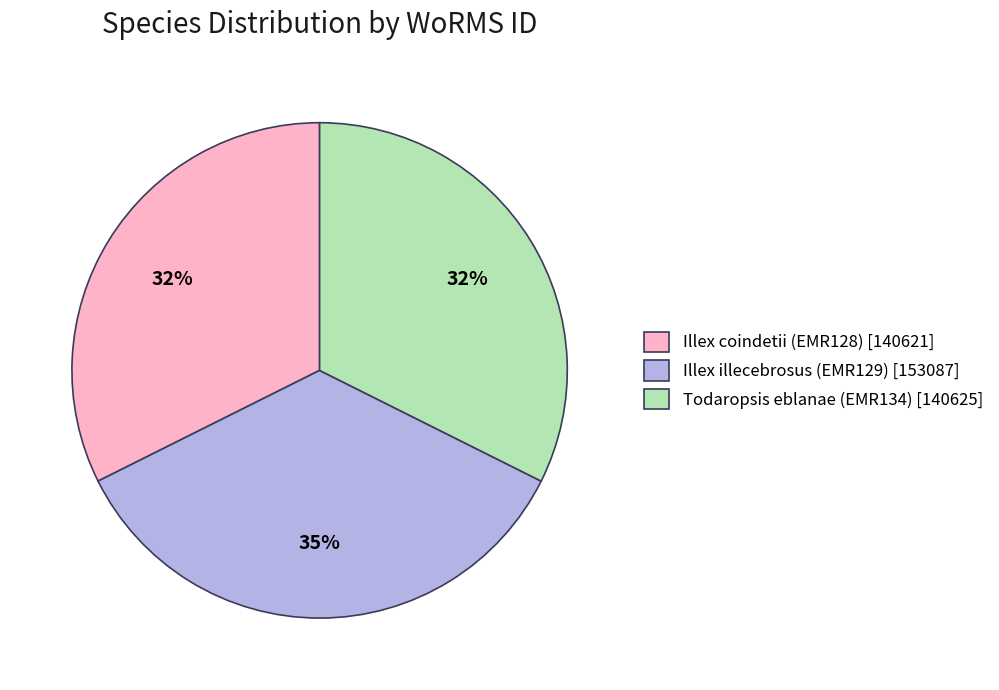

Count the number of slices in the pie.

3